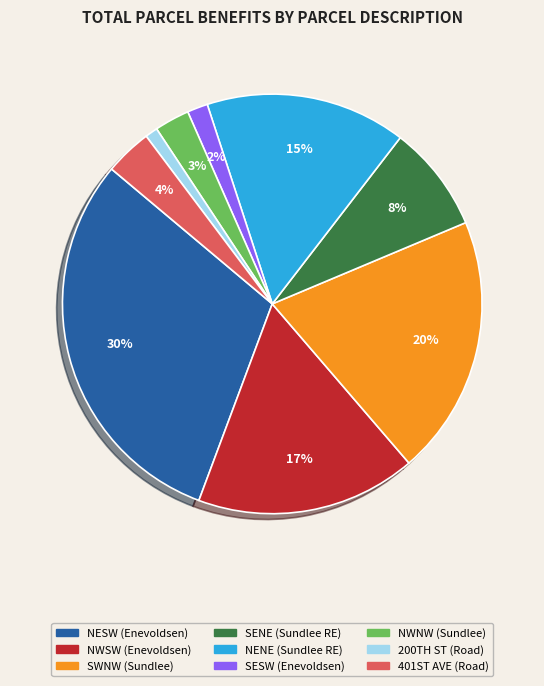

Does any single category account for the majority?

No